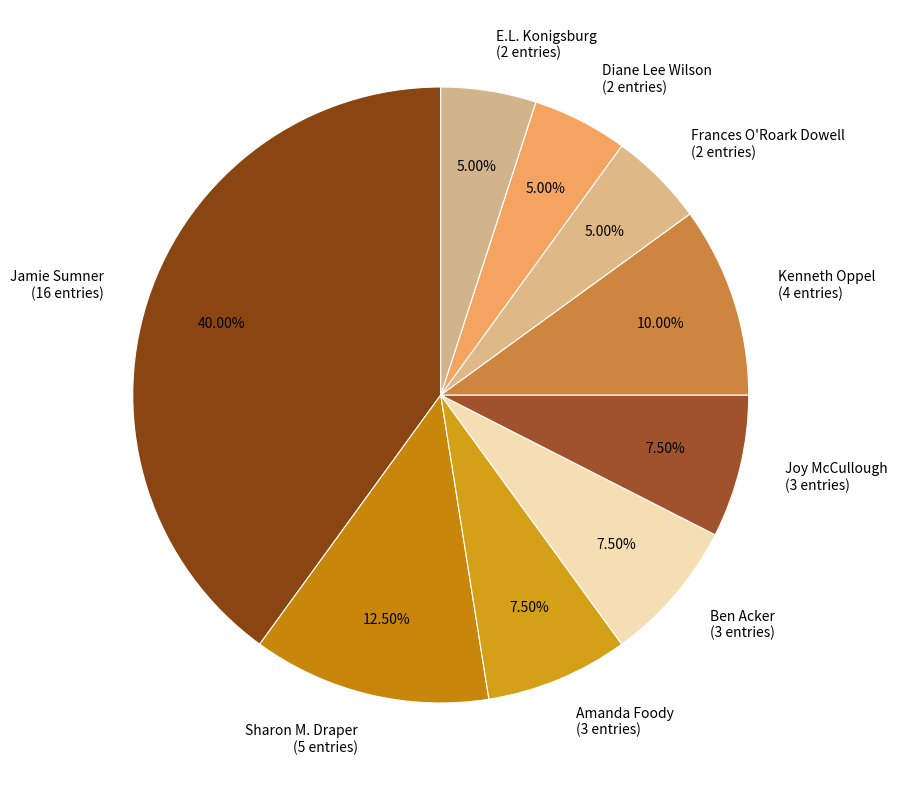

Which slice is the largest?

Jamie Sumner